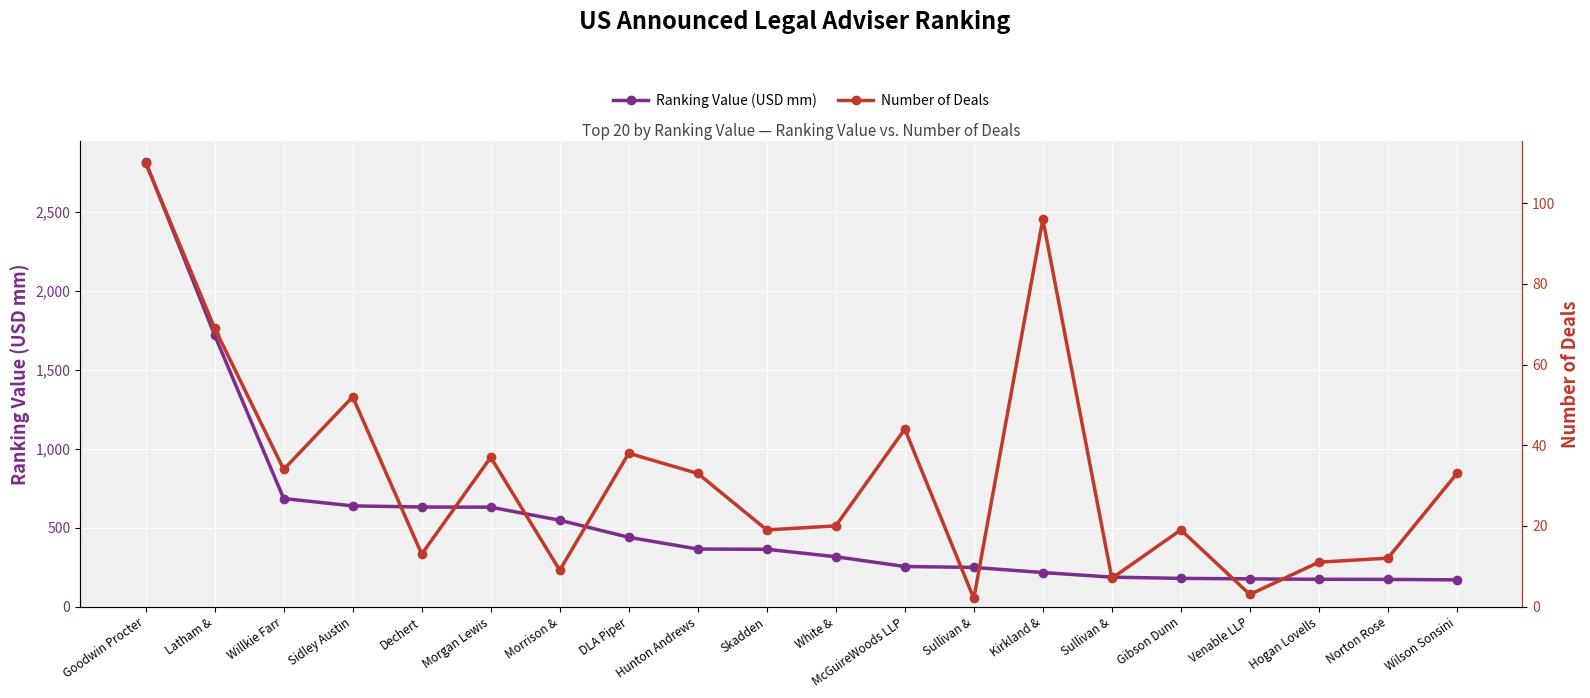

What is the label of the 20th point from the left?

Wilson Sonsini